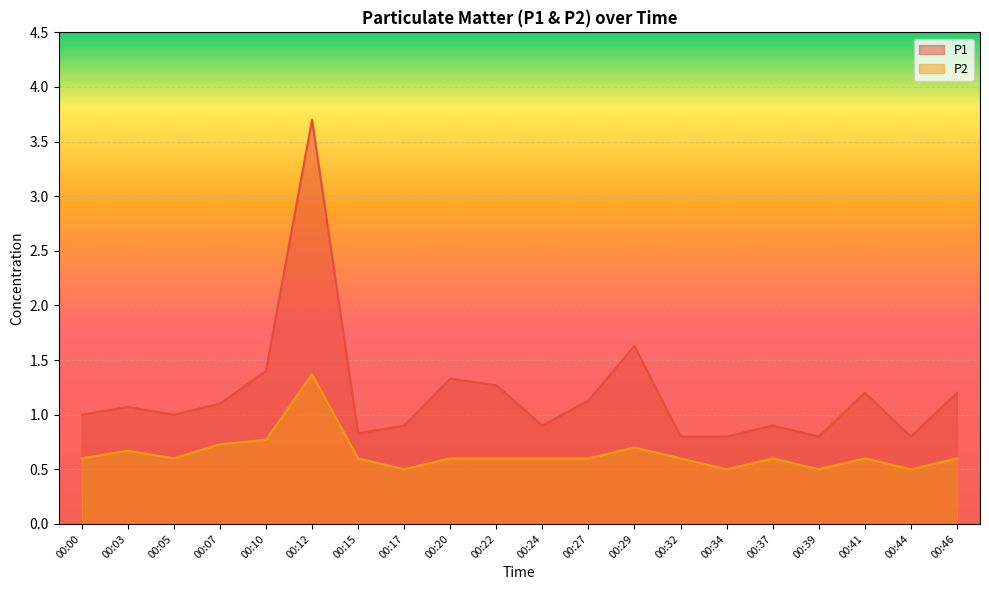

True or false: P1 has a value of 1.2 at 00:15.

False